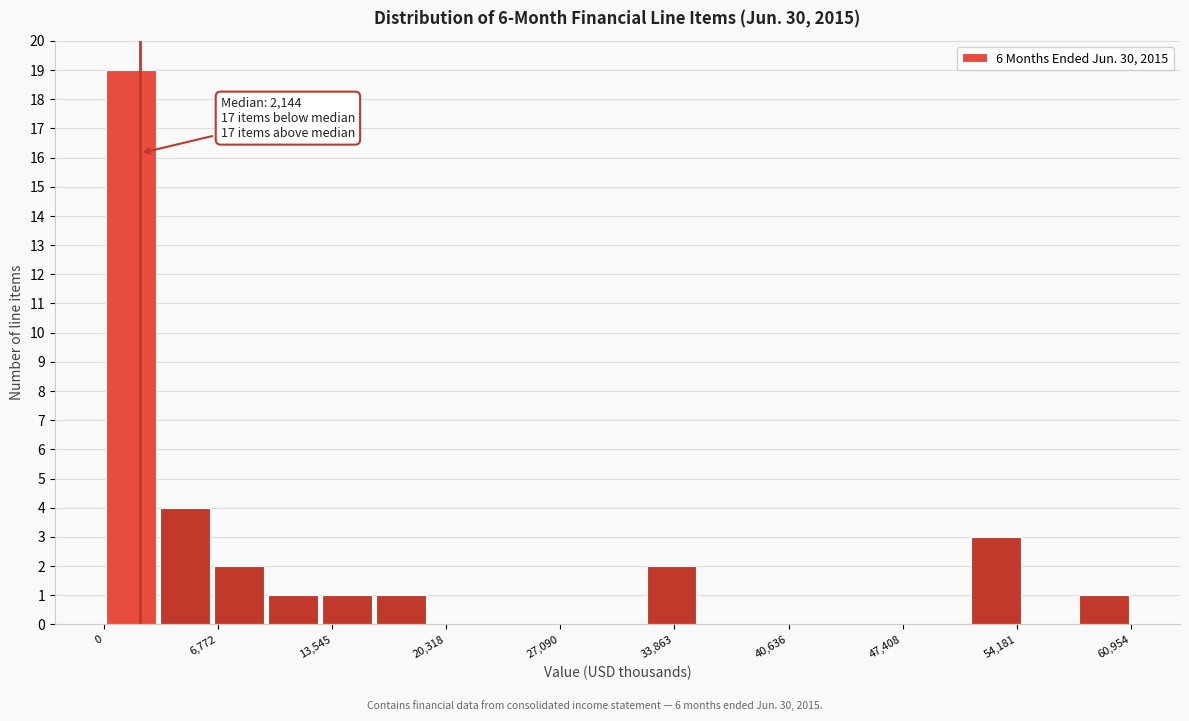

Around what value on the x-axis is the tallest bar? Give the approximate position of its centre, as read against the axis.

2000